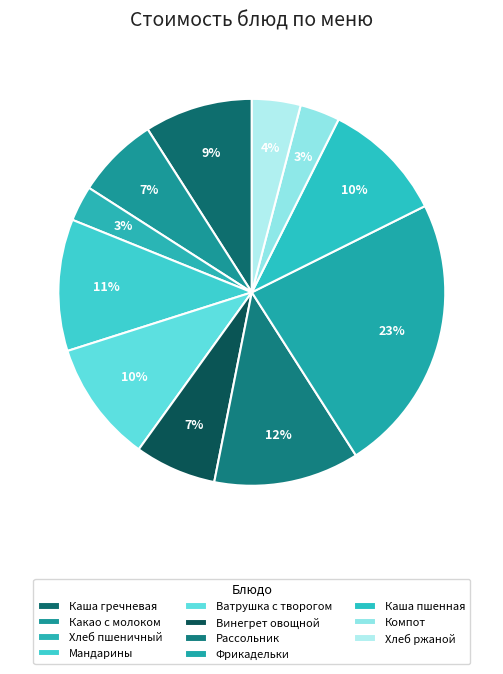

The Рассольник slice represents 12% of the pie. True or false?

True